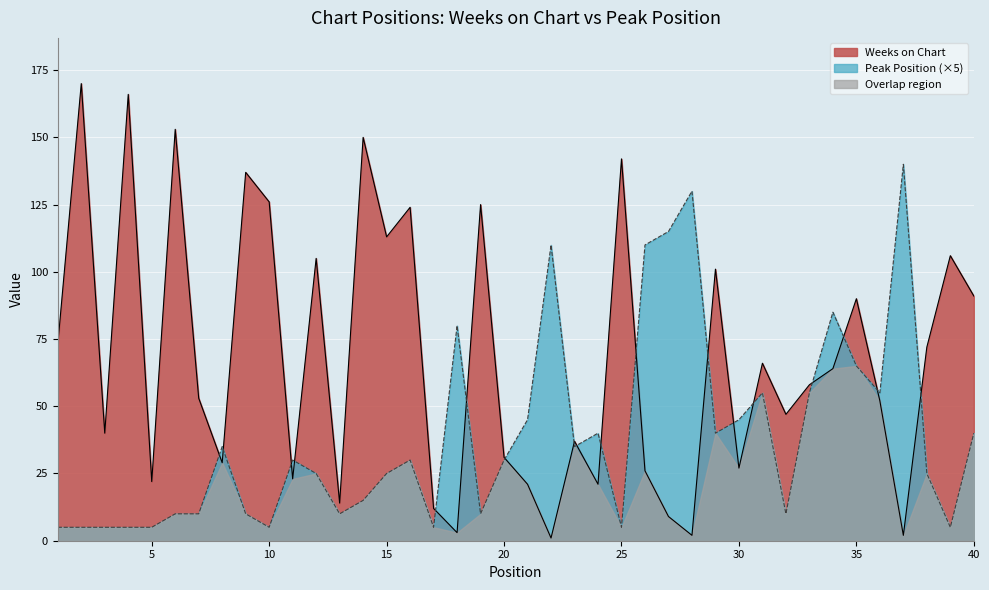

At which category does Weeks on Chart reach its first local valley?

3